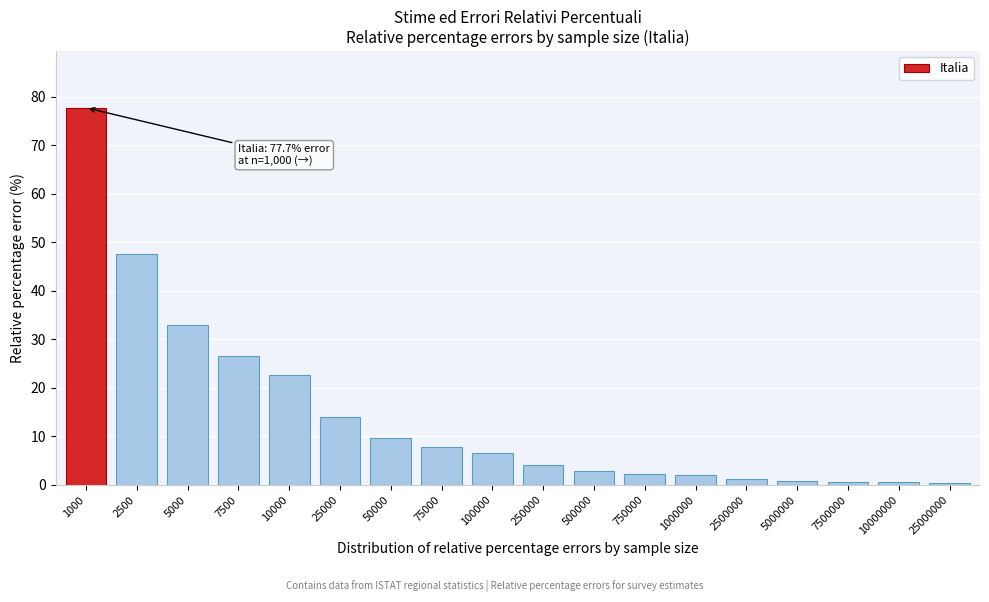

What is the ratio of the value at 10000 to the value at 250000?

5.6